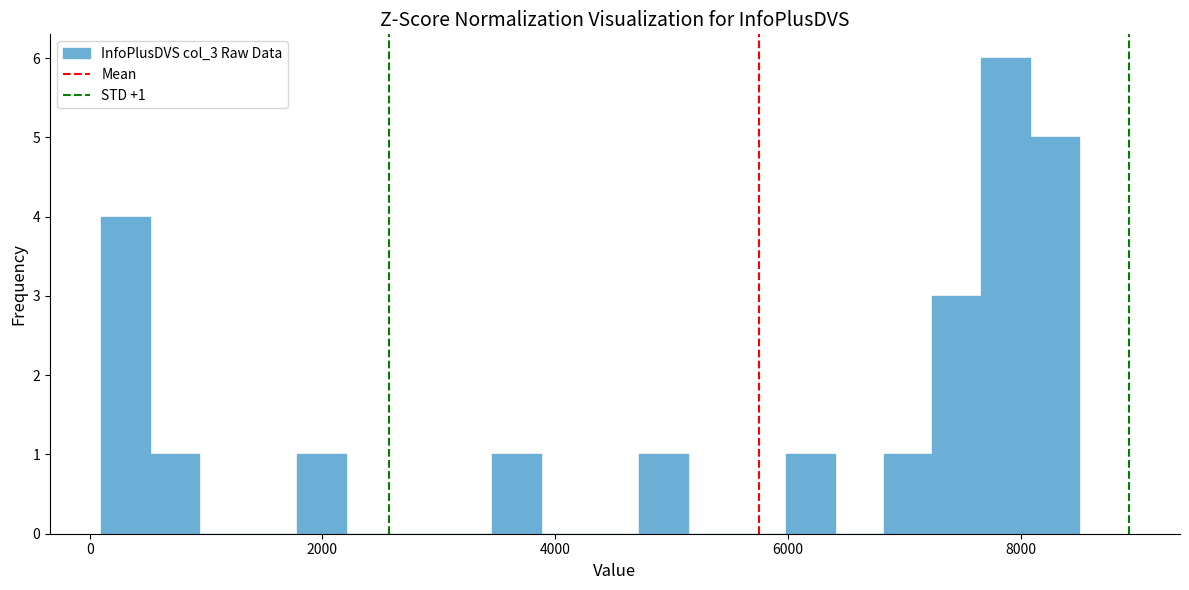

Around what value on the x-axis is the tallest bar? Give the approximate position of its centre, as read against the axis.

7800